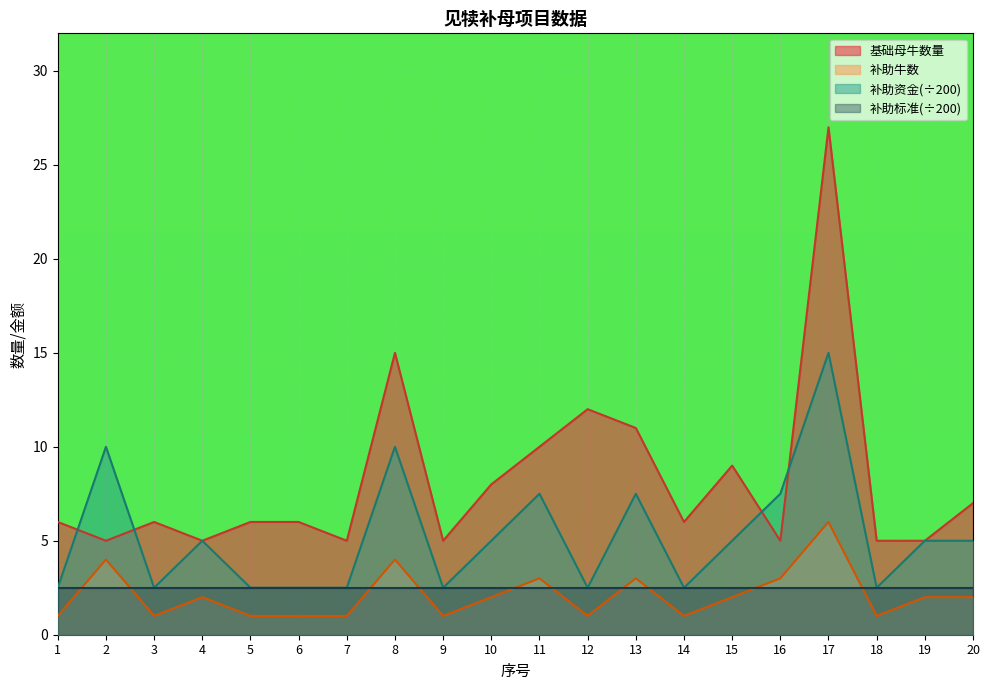

Rank the series by their maximum value, from lowest to highest.

补助标准(÷200), 补助牛数, 补助资金(÷200), 基础母牛数量